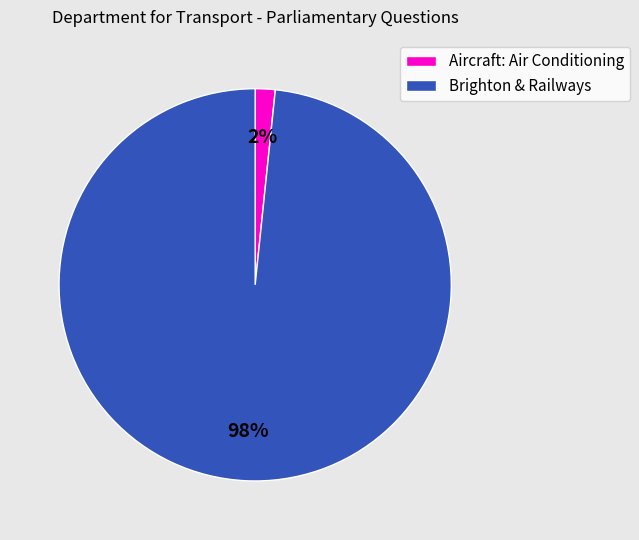

To the nearest percent, what is the average slice percentage?

50%